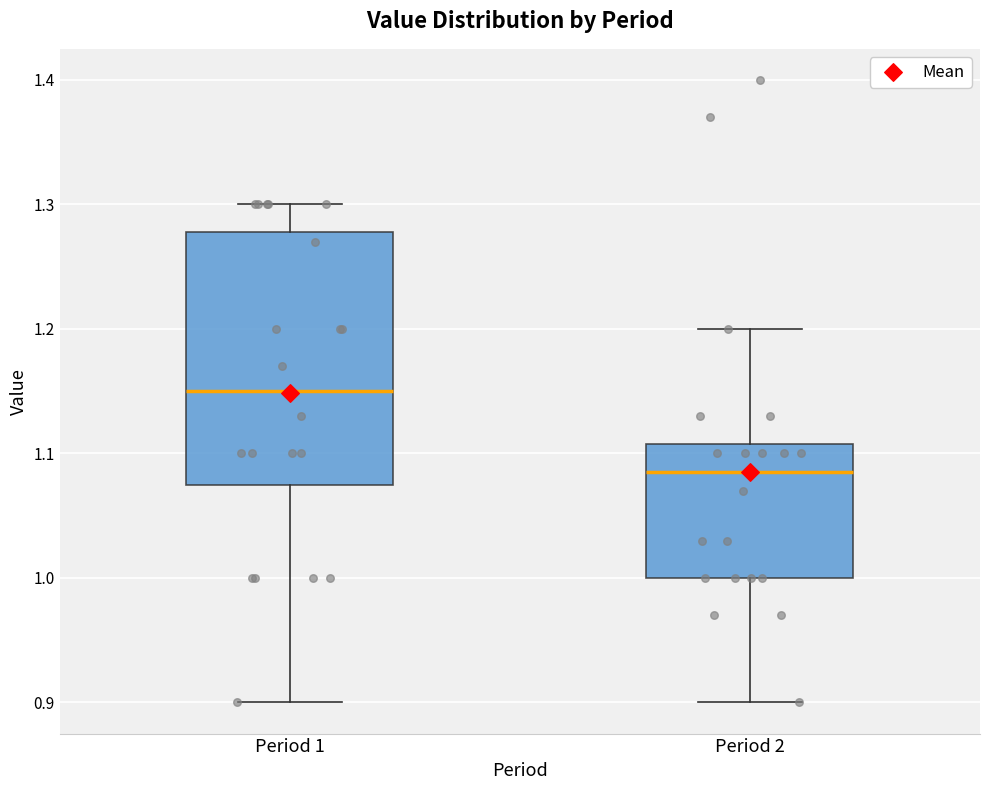

Reading left to right, read every box against the y-axis: the position of its median line, the range the box covers, and the ends of its whiskers. The values are not printed on the chart, so give them approximately, as read against the axis.

Period 1: median 1.15, box 1.08 to 1.28, whiskers 0.90 to 1.30
Period 2: median 1.09, box 1.00 to 1.11, whiskers 0.90 to 1.20